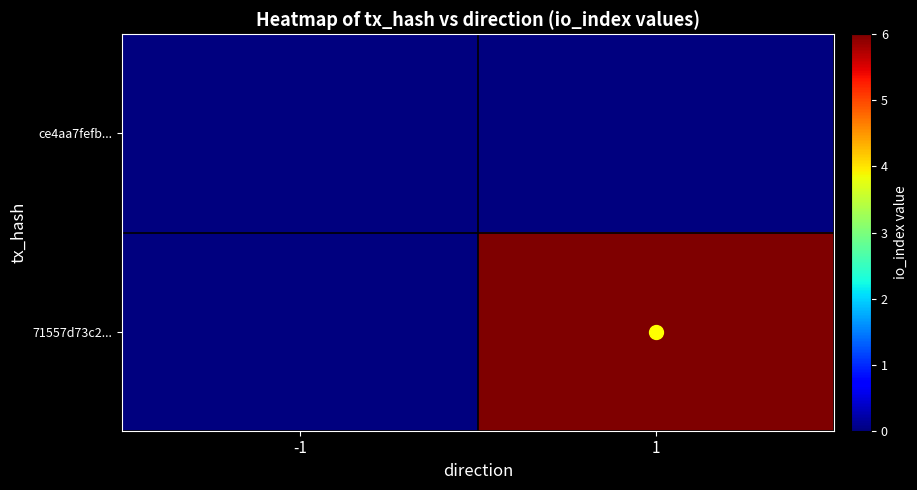

At -1, list the series in order from largest to smallest.

ce4aa7fefb..., 71557d73c2...